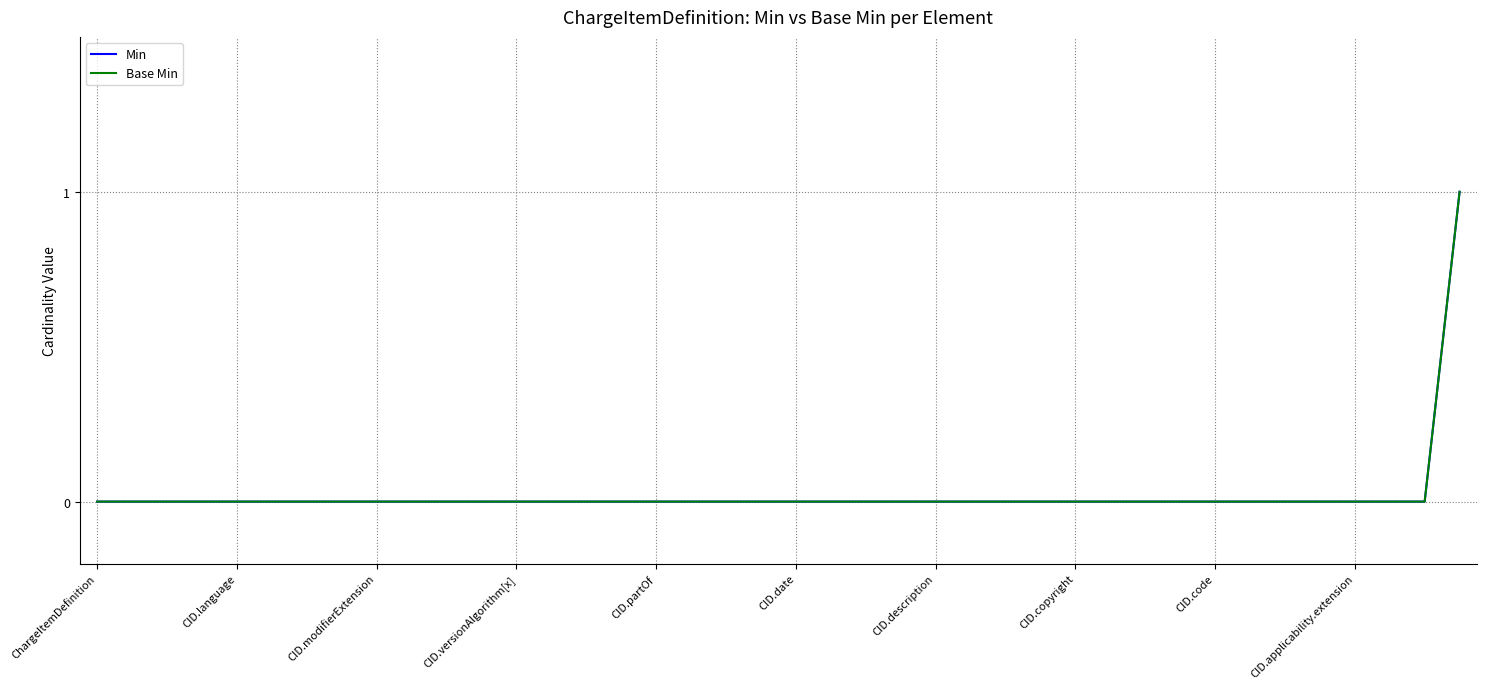

Is this an area chart (filled region under the line)?

No